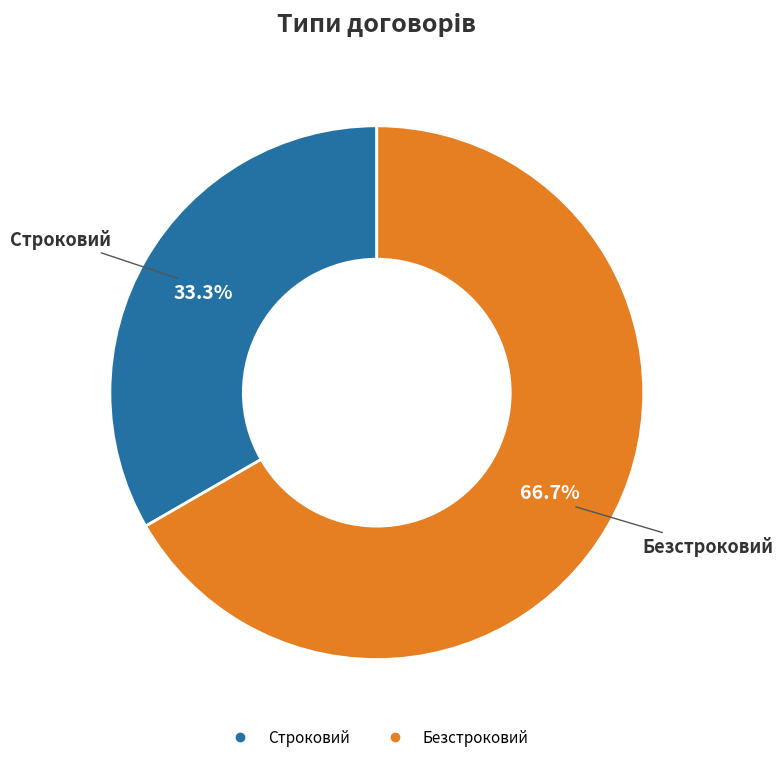

What is the majority slice?

Безстроковий